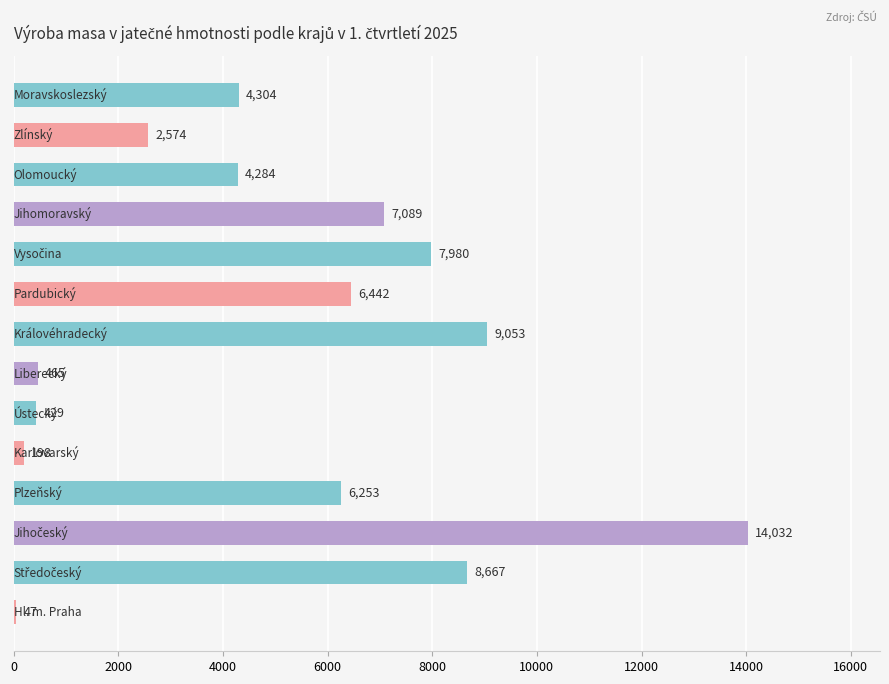

What is the greatest value displayed?

14031.5